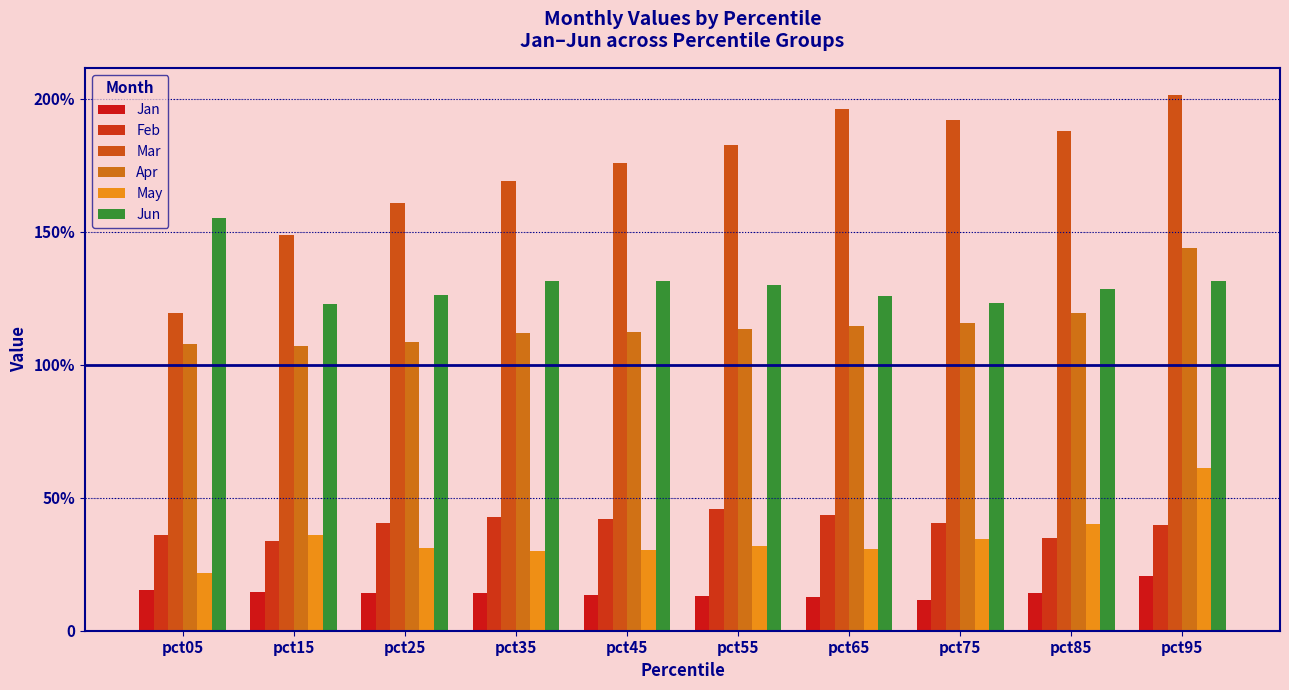

What is the difference between the maximum and minimum values in the Feb series?

0.1